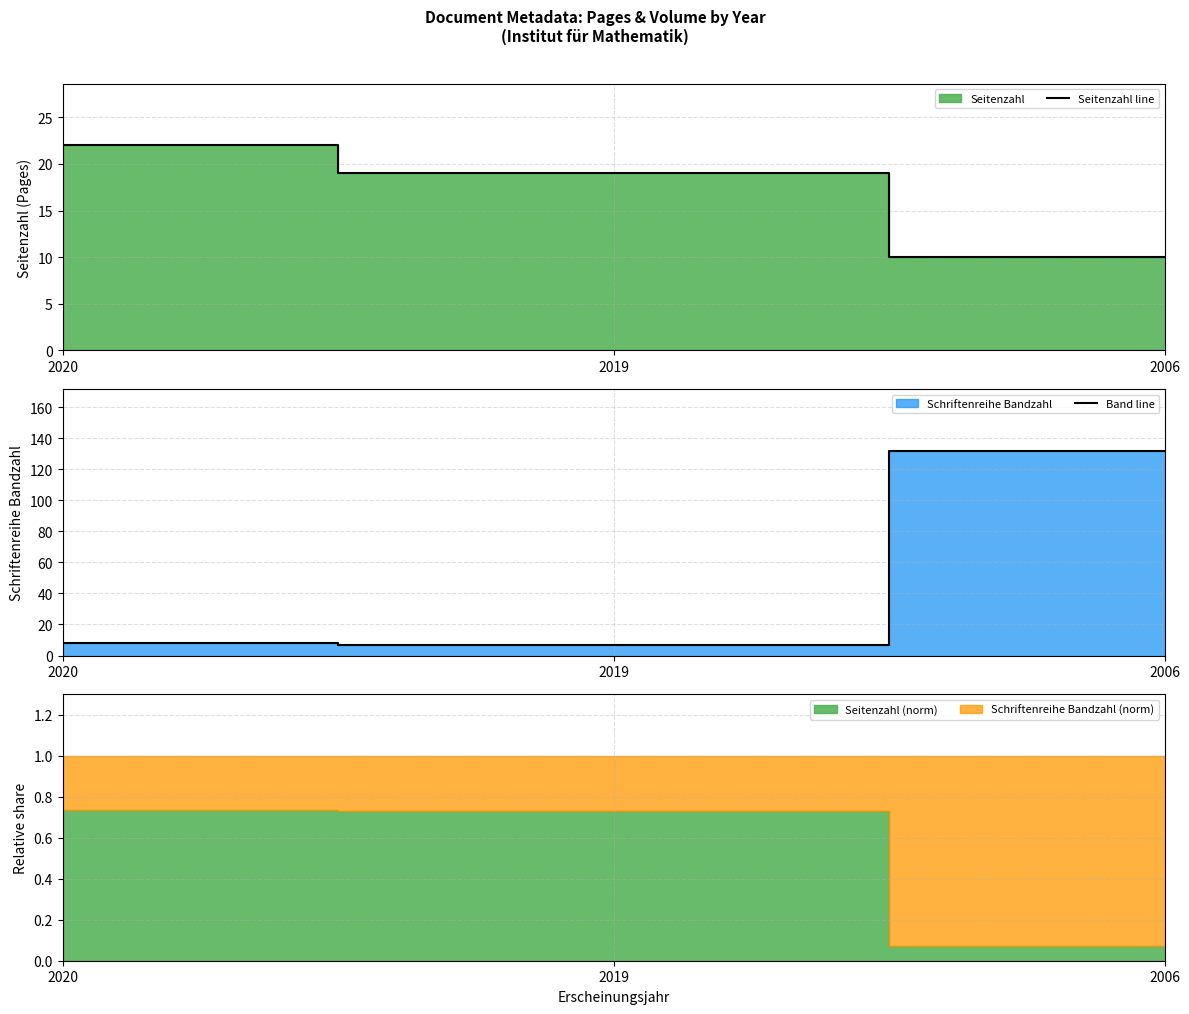

What is the value of the Seitenzahl line point at the 3rd from the left?

10